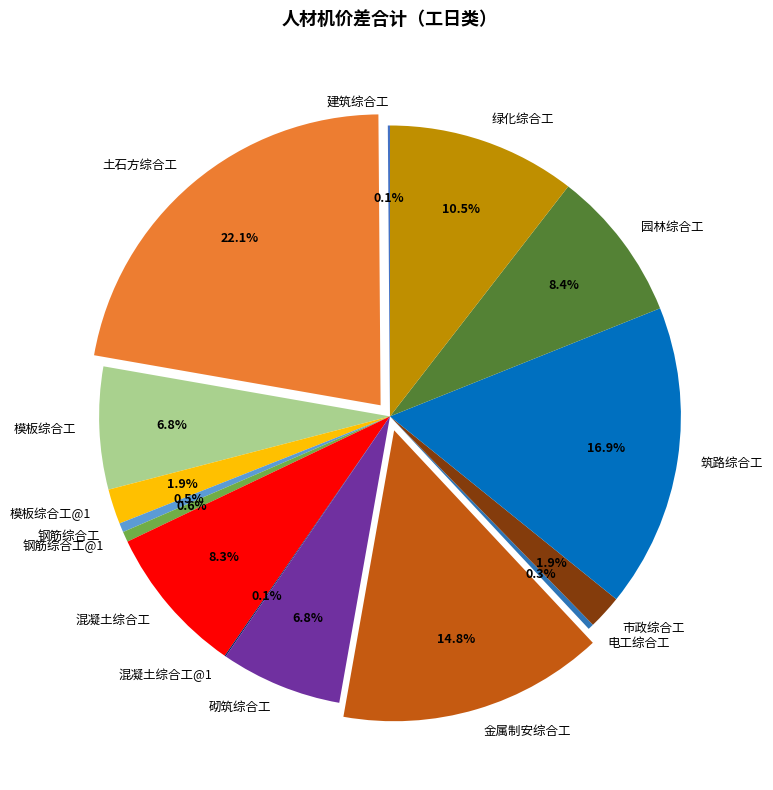

What is the largest slice in the pie chart?

土石方综合工